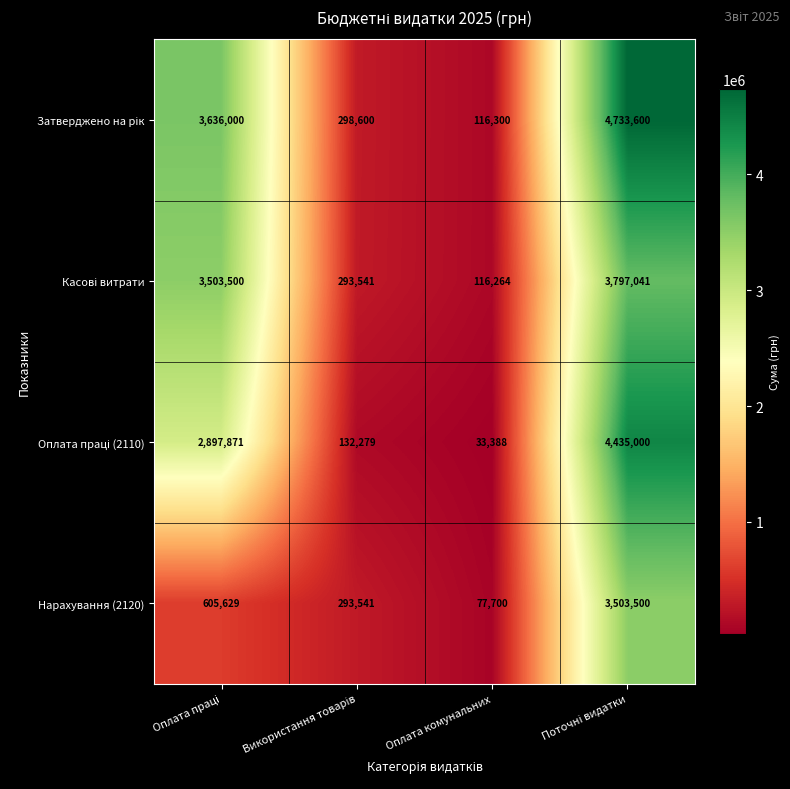

The Нарахування (2120) series shows 133836 at Оплата комунальних. True or false?

False